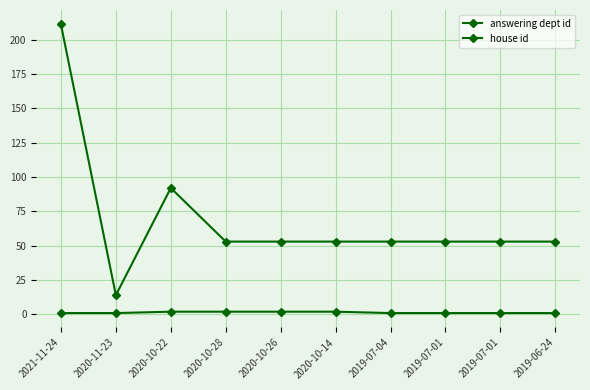

What is the label of the 5th point from the left?

2020-10-26